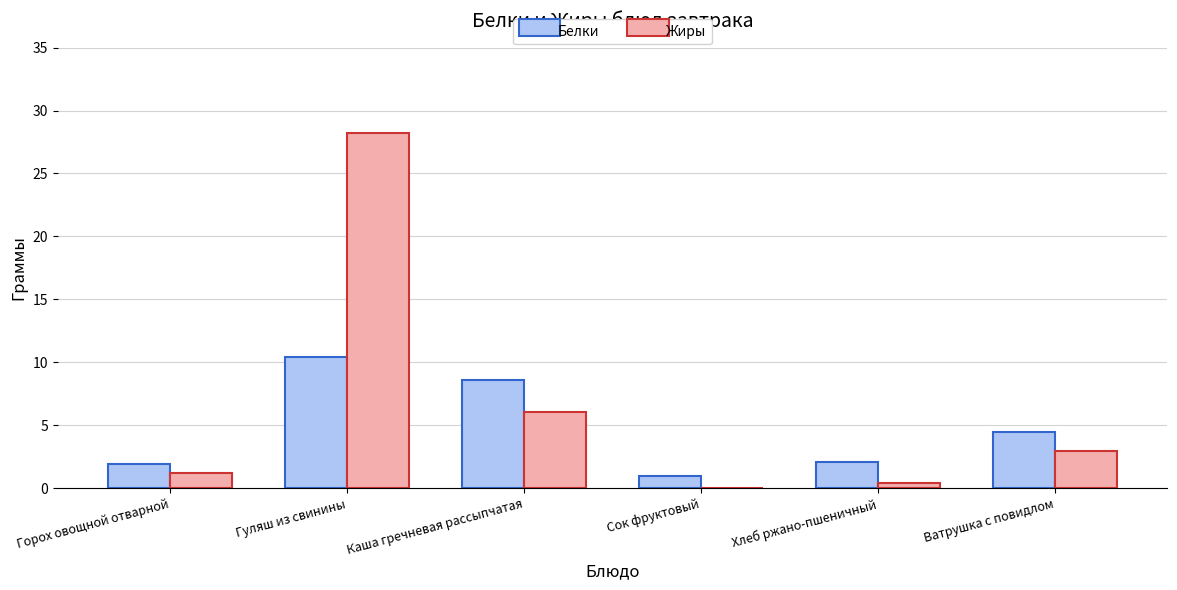

At which label is Жиры closest to 14?

Каша гречневая рассыпчатая